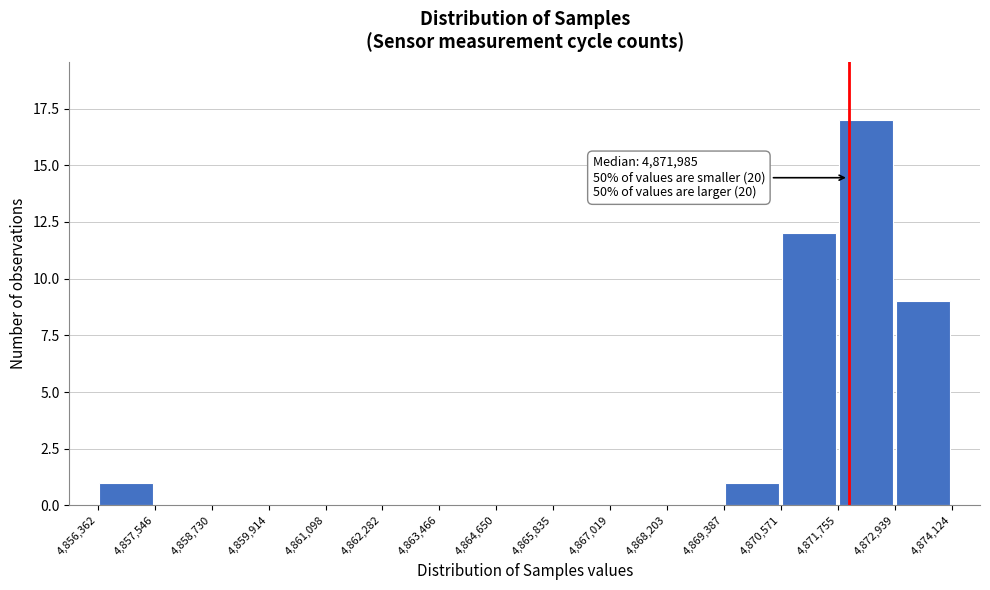

Over which range of the x-axis is the bar tallest?

4,871,755 to 4,872,939